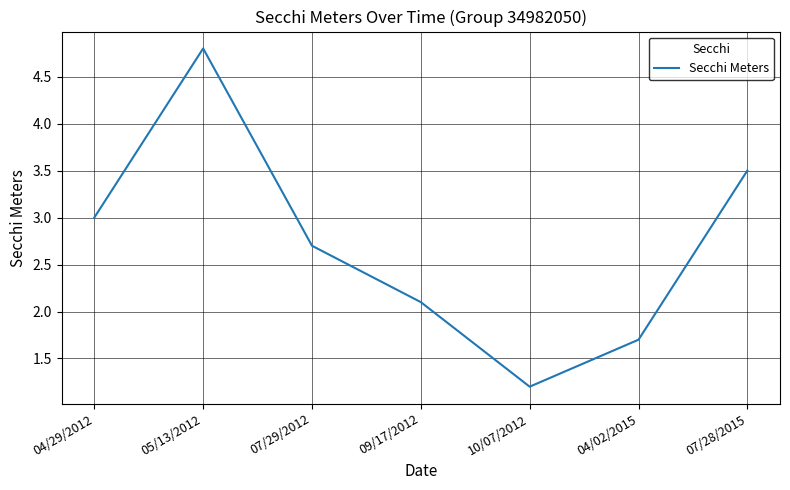

What is the sum of all values?

19.0